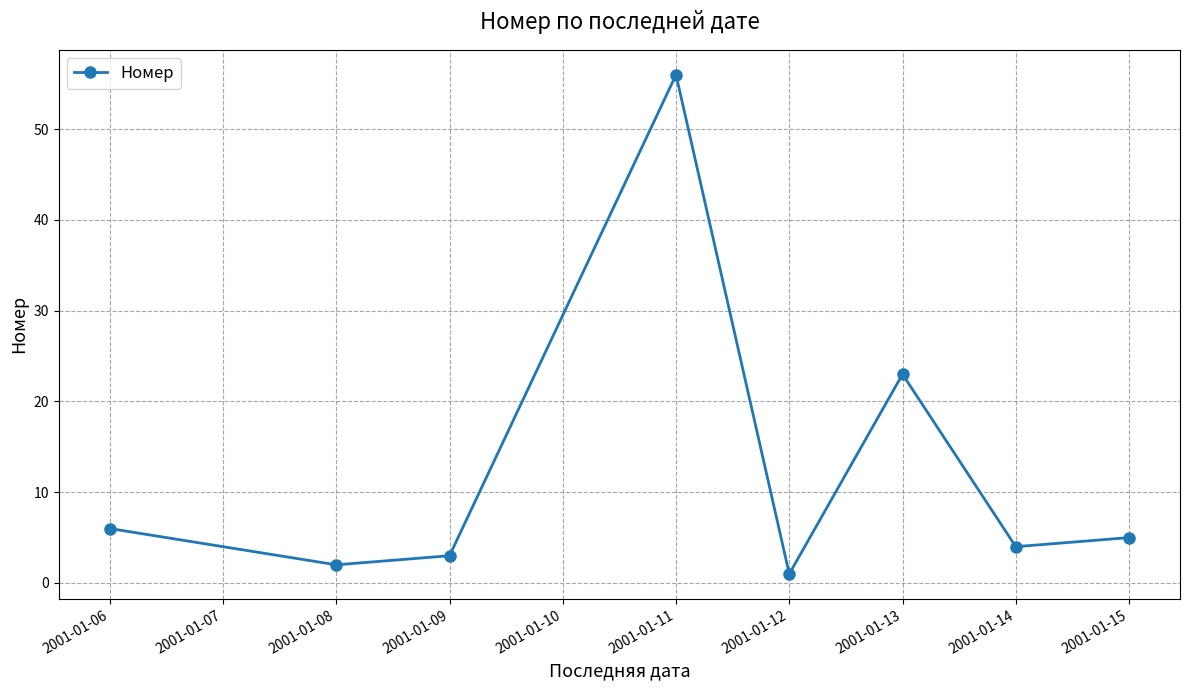

How many values are below 5?

4